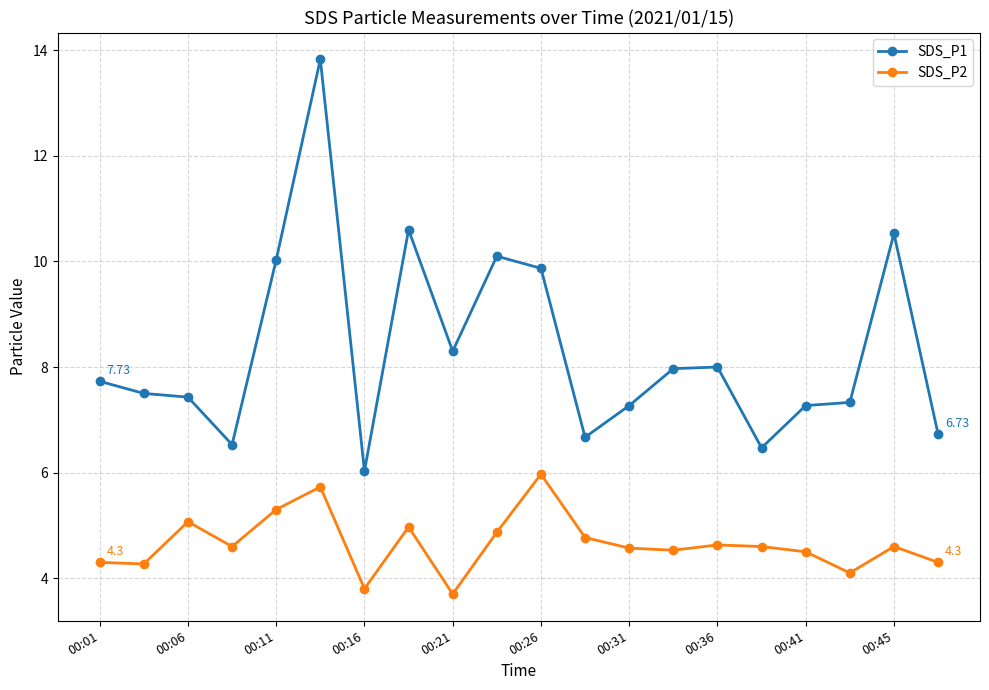

Which series has the widest spread of values?

SDS_P1